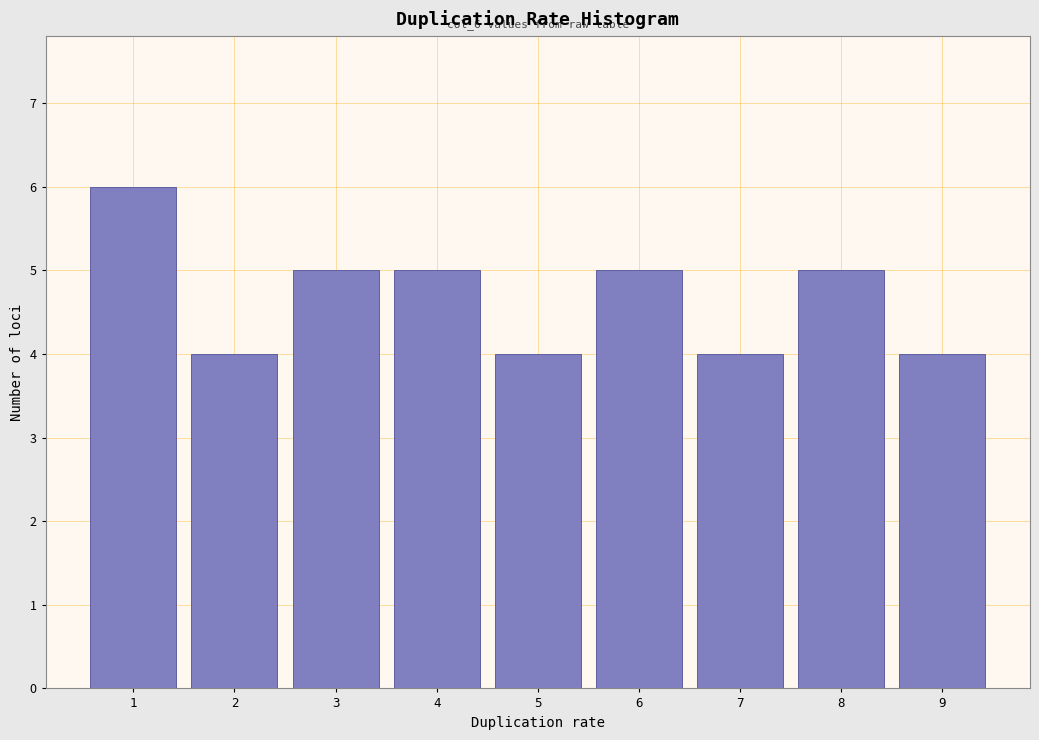

Which range on the x-axis has the tallest bar?

0.5 to 1.5